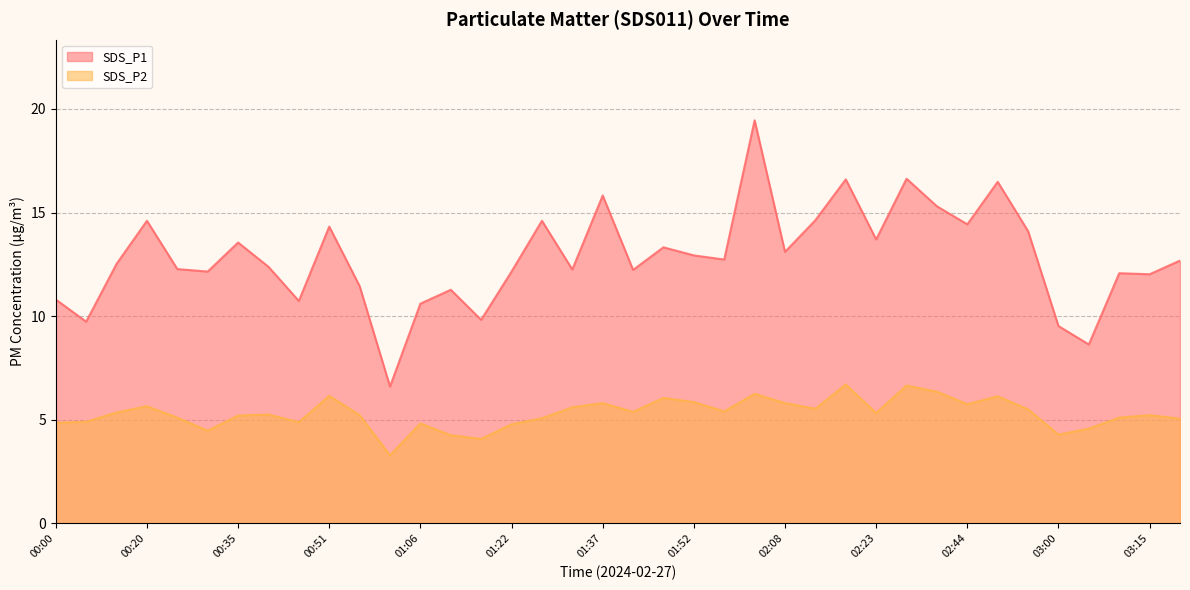

How many categories are shown in the chart?

38